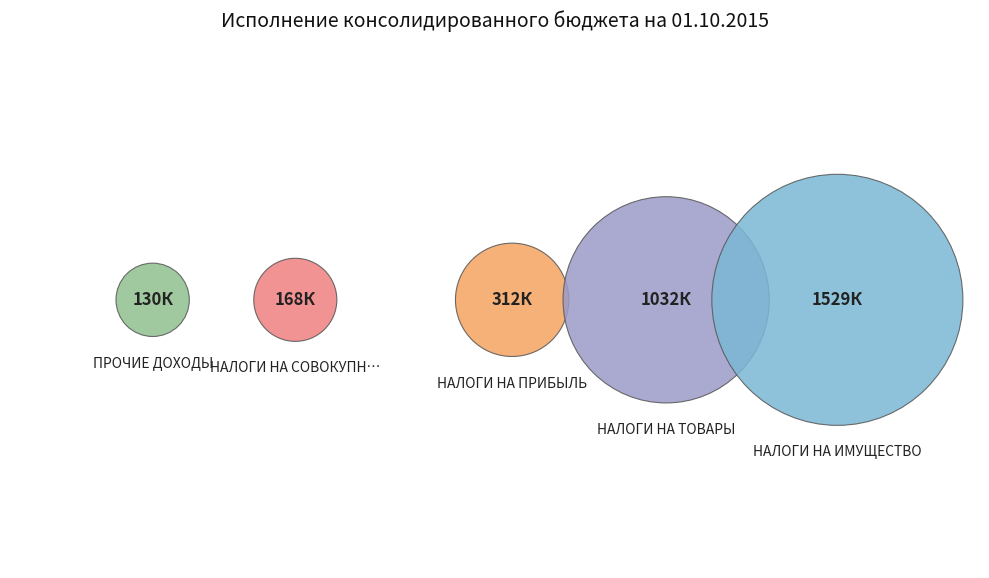

To the nearest percent, what percentage of the pie is НАЛОГИ НА ИМУЩЕСТВО?

48%